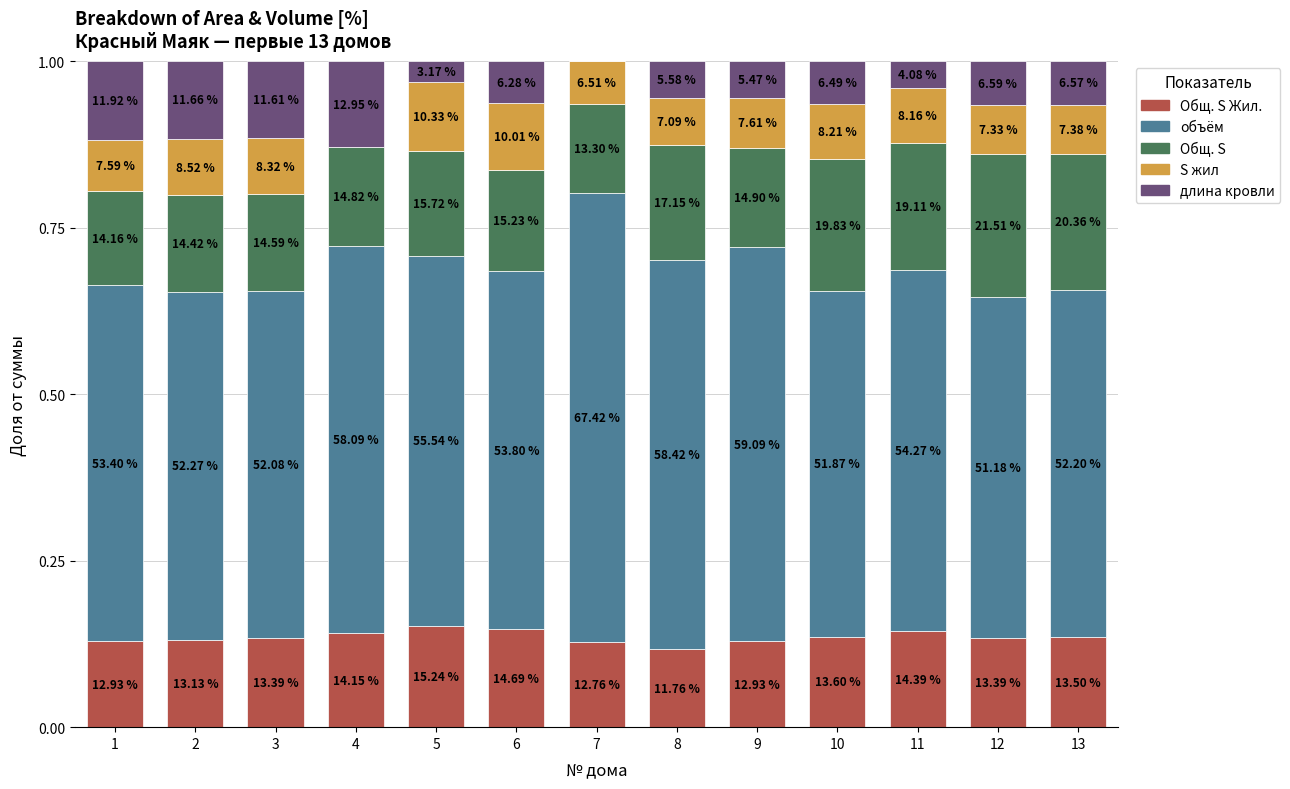

What is the value of the Общ. S Жил. bar at the 13th from the left?

0.1